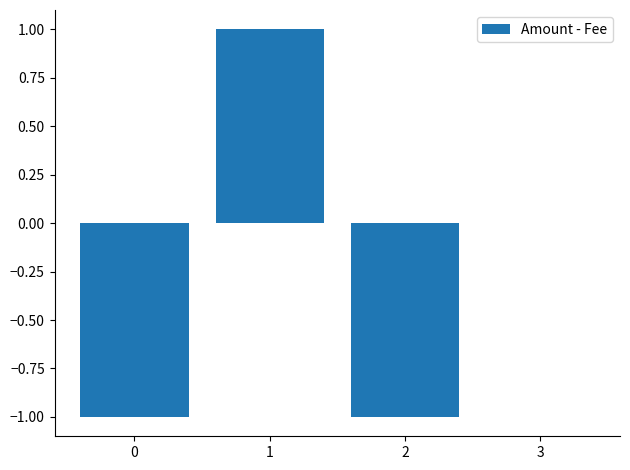

What is the sum of all values?

-1